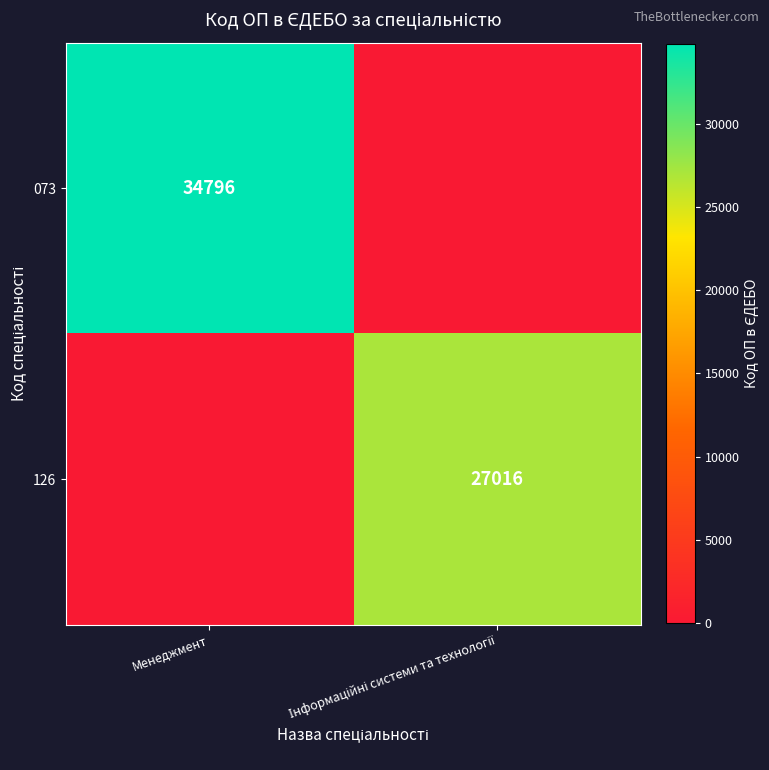

The 073 series shows 16243 at Менеджмент. True or false?

False